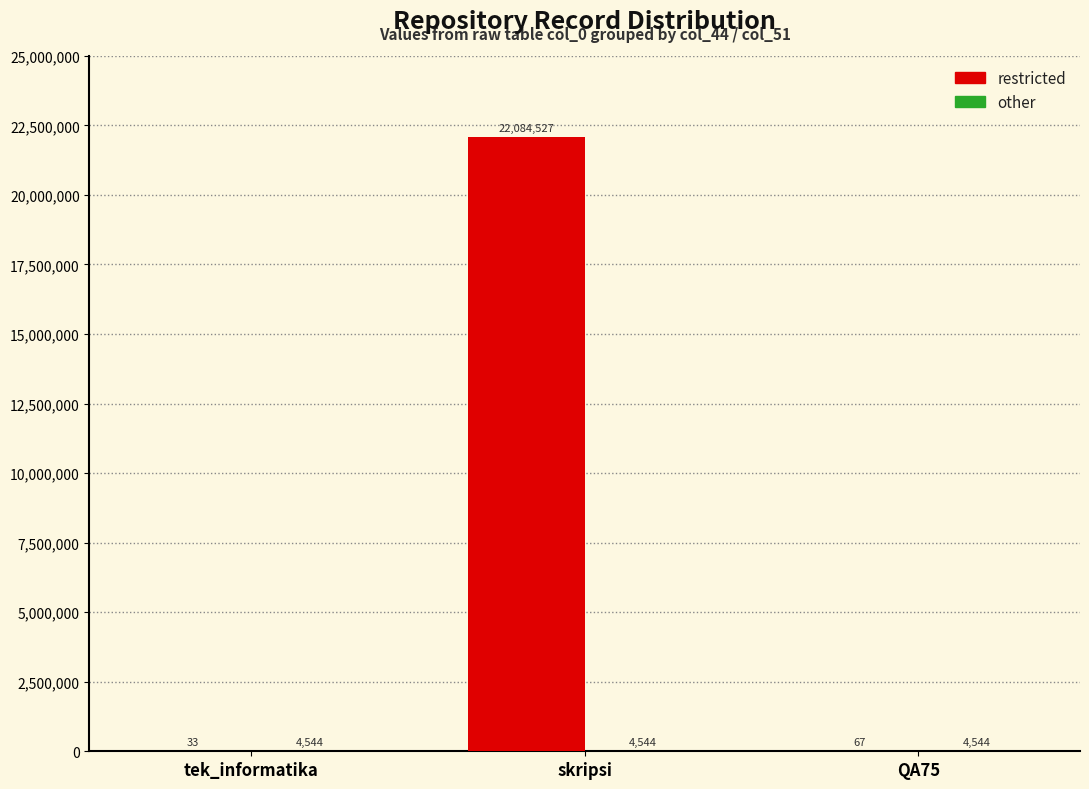

Does the chart contain stacked bars?

No